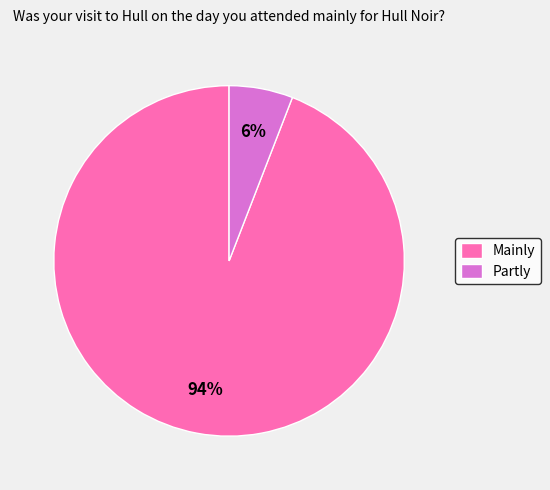

Is Mainly the majority of the pie?

Yes